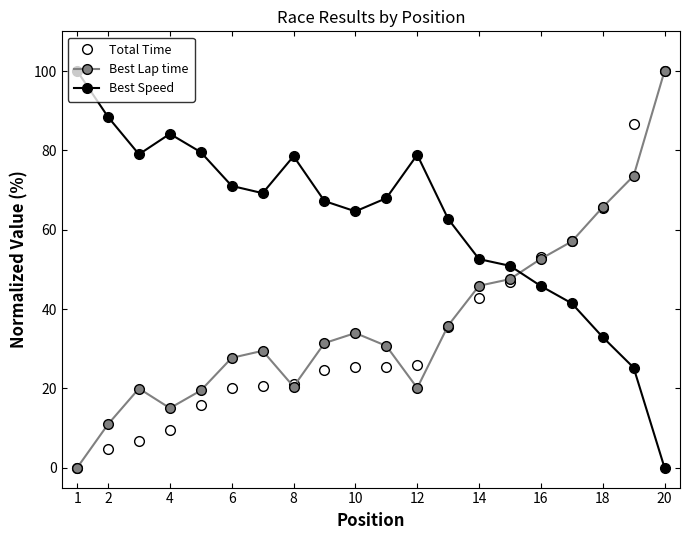

Which series has the largest total across all categories?

Best Speed